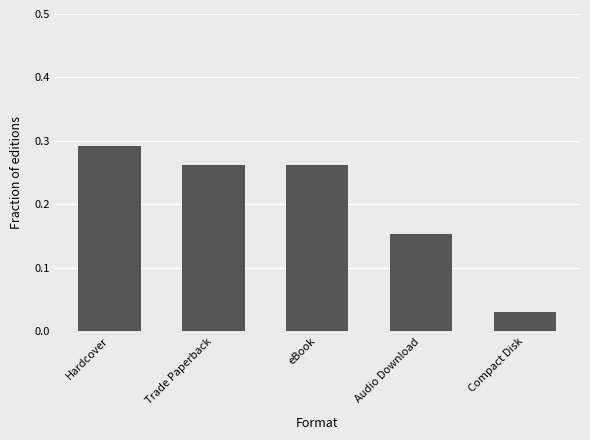

Count the number of data series in this chart.

1